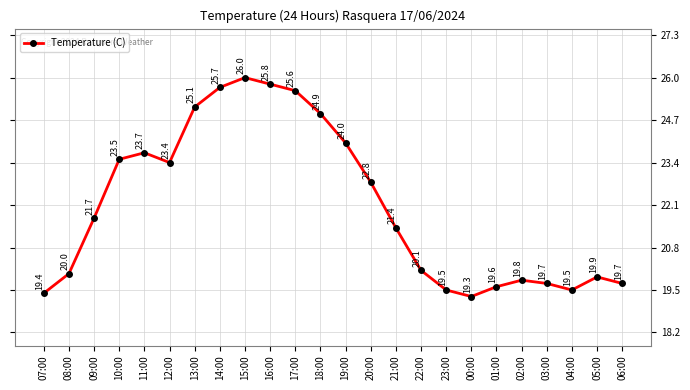

True or false: the data shows 9.3 at 09:00.

False